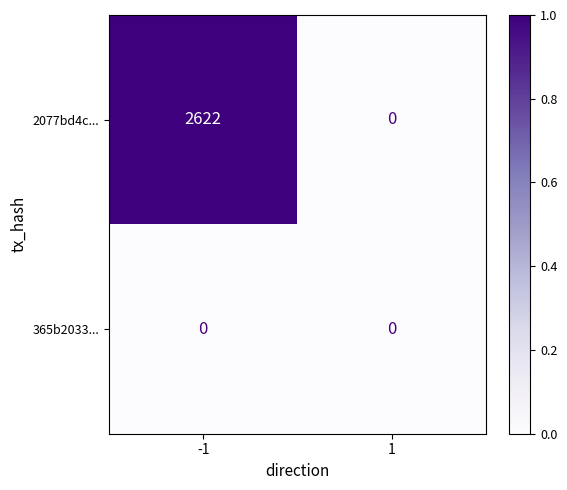

How many data points does each series have?

2